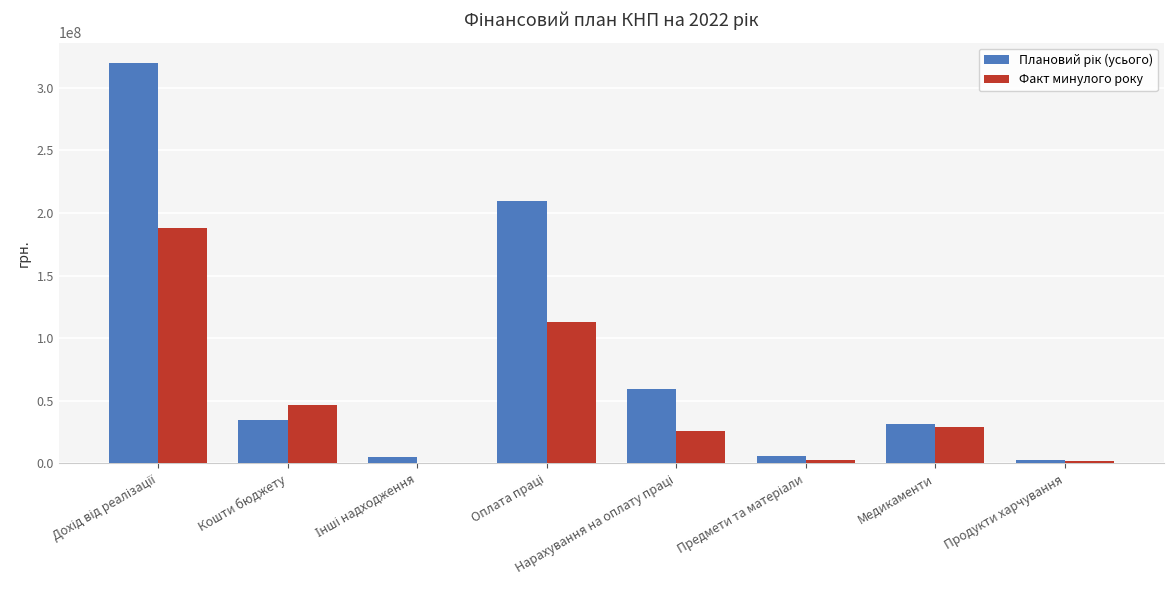

What is the total value across all series at Медикаменти?

61194967.0